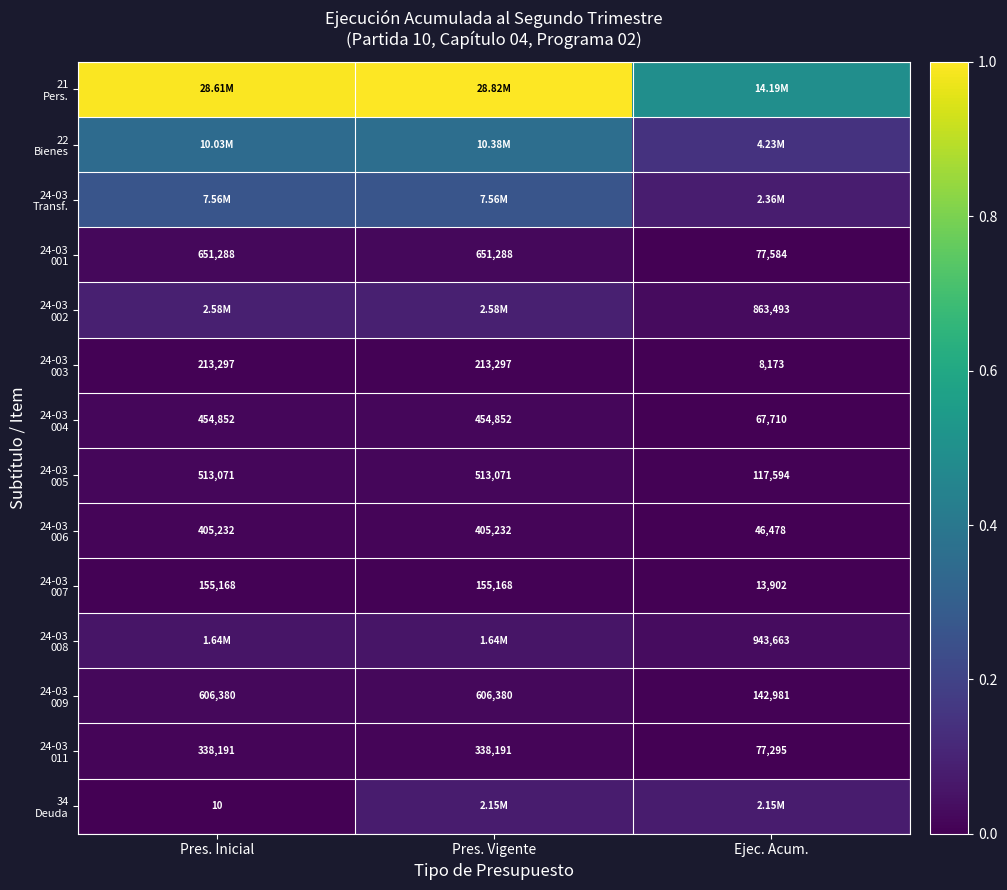

True or false: 24-03 007 has a value of 0.0 at Pres. Inicial.

False